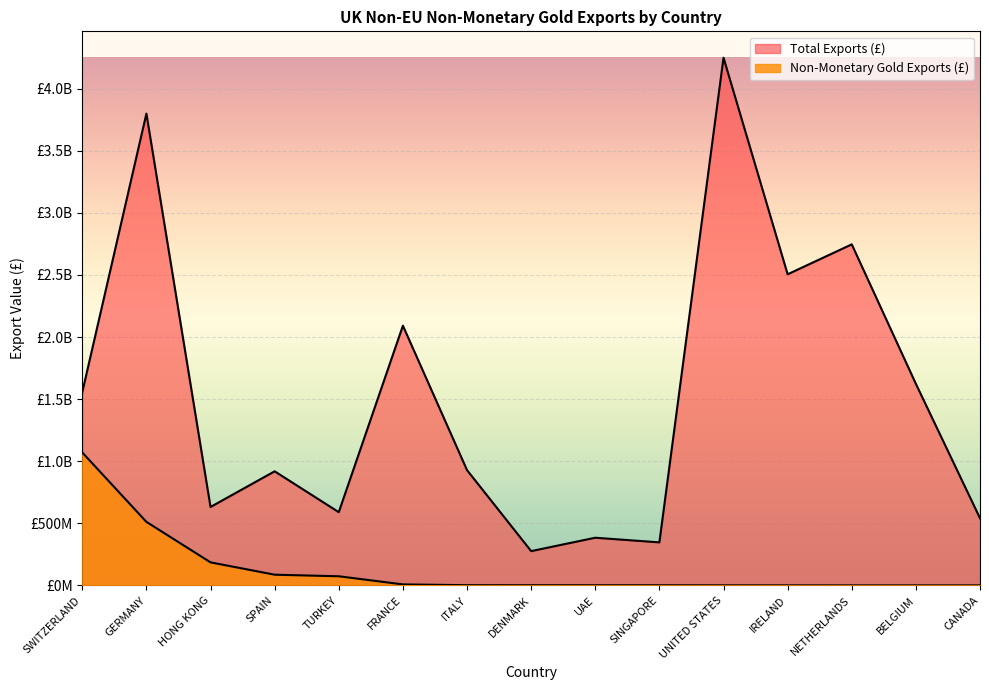

Reading right to left, list all the values displayed in this chart.

Total Exports (£): 540883669	1622939474	2746269954	2505266841	4249329292	346481697	383852961	276032167	928380027	2091353010	589659173	918715121	631531500	3799233732	1556069877
Non-Monetary Gold Exports (£): 19432	25692	27744	212024	429875	1115671	1163595	1442642	1788009	8117856	73501597	86183039	185392169	511514187	1070145909